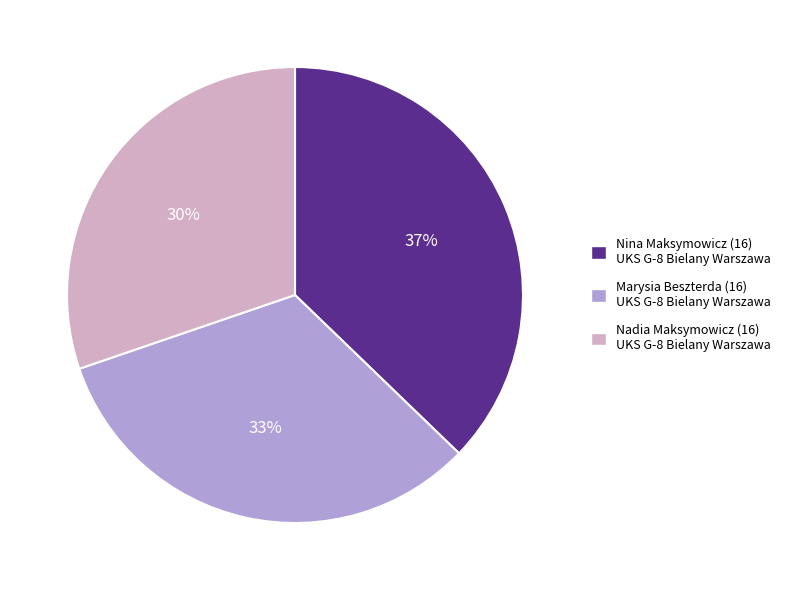

Approximately how many times larger is the value at Nadia Maksymowicz compared to Nina Maksymowicz?

0.8